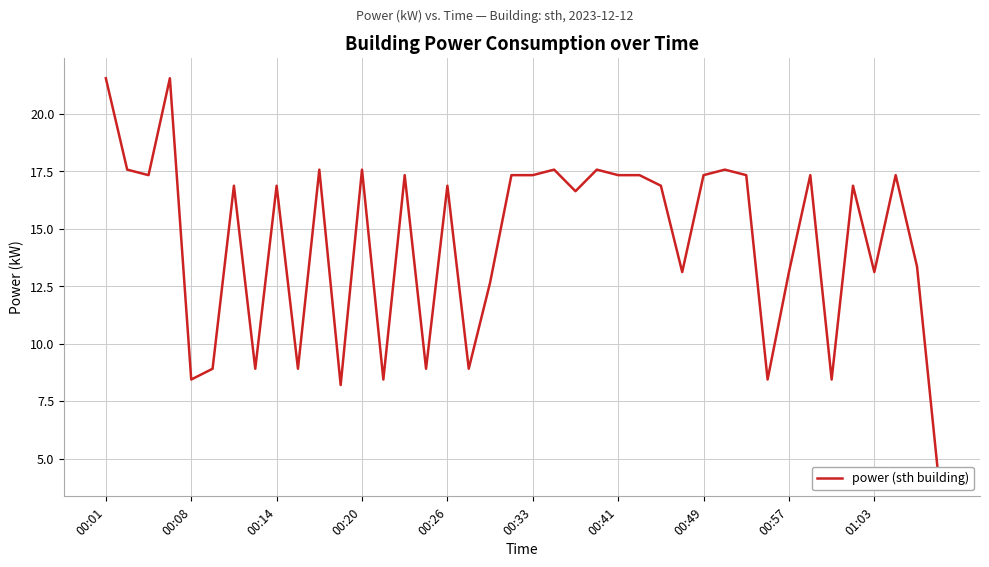

What is the difference between the second highest and minimum values?

17.3